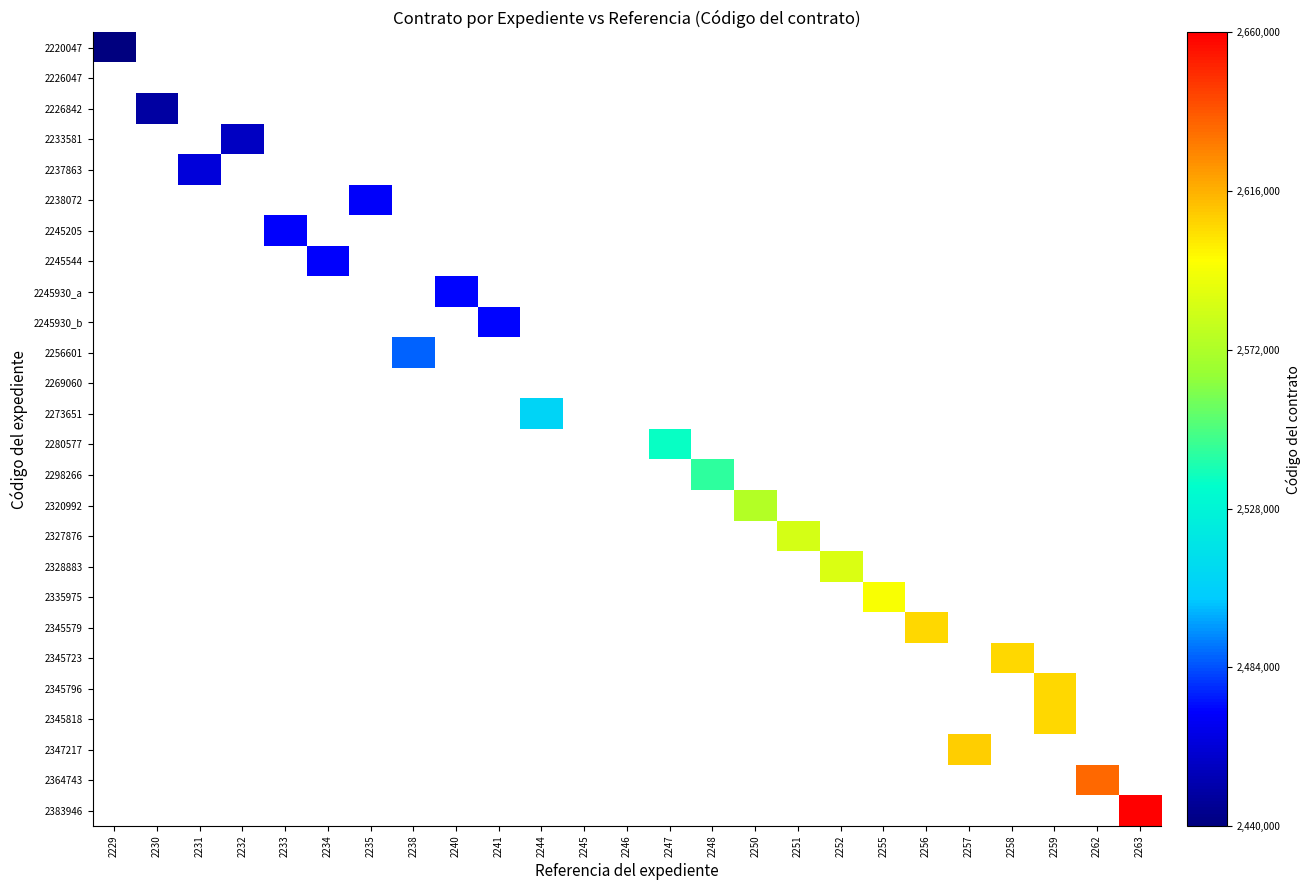

Reading right to left, transcribe all the data shown in this chart.

2220047: 2263=0	2262=0	2259=0	2258=0	2257=0	2256=0	2255=0	2252=0	2251=0	2250=0	2248=0	2247=0	2246=0	2245=0	2244=0	2241=0	2240=0	2238=0	2235=0	2234=0	2233=0	2232=0	2231=0	2230=0	2229=2440670
2226047: 2263=0	2262=0	2259=0	2258=0	2257=0	2256=0	2255=0	2252=0	2251=0	2250=0	2248=0	2247=0	2246=0	2245=0	2244=0	2241=0	2240=0	2238=0	2235=0	2234=0	2233=0	2232=0	2231=0	2230=0	2229=0
2226842: 2263=0	2262=0	2259=0	2258=0	2257=0	2256=0	2255=0	2252=0	2251=0	2250=0	2248=0	2247=0	2246=0	2245=0	2244=0	2241=0	2240=0	2238=0	2235=0	2234=0	2233=0	2232=0	2231=0	2230=2449200	2229=0
2233581: 2263=0	2262=0	2259=0	2258=0	2257=0	2256=0	2255=0	2252=0	2251=0	2250=0	2248=0	2247=0	2246=0	2245=0	2244=0	2241=0	2240=0	2238=0	2235=0	2234=0	2233=0	2232=2457123	2231=0	2230=0	2229=0
2237863: 2263=0	2262=0	2259=0	2258=0	2257=0	2256=0	2255=0	2252=0	2251=0	2250=0	2248=0	2247=0	2246=0	2245=0	2244=0	2241=0	2240=0	2238=0	2235=0	2234=0	2233=0	2232=0	2231=2462575	2230=0	2229=0
2238072: 2263=0	2262=0	2259=0	2258=0	2257=0	2256=0	2255=0	2252=0	2251=0	2250=0	2248=0	2247=0	2246=0	2245=0	2244=0	2241=0	2240=0	2238=0	2235=2470607	2234=0	2233=0	2232=0	2231=0	2230=0	2229=0
2245205: 2263=0	2262=0	2259=0	2258=0	2257=0	2256=0	2255=0	2252=0	2251=0	2250=0	2248=0	2247=0	2246=0	2245=0	2244=0	2241=0	2240=0	2238=0	2235=0	2234=0	2233=2471160	2232=0	2231=0	2230=0	2229=0
2245544: 2263=0	2262=0	2259=0	2258=0	2257=0	2256=0	2255=0	2252=0	2251=0	2250=0	2248=0	2247=0	2246=0	2245=0	2244=0	2241=0	2240=0	2238=0	2235=0	2234=2471449	2233=0	2232=0	2231=0	2230=0	2229=0
2245930_a: 2263=0	2262=0	2259=0	2258=0	2257=0	2256=0	2255=0	2252=0	2251=0	2250=0	2248=0	2247=0	2246=0	2245=0	2244=0	2241=0	2240=2471984	2238=0	2235=0	2234=0	2233=0	2232=0	2231=0	2230=0	2229=0
2245930_b: 2263=0	2262=0	2259=0	2258=0	2257=0	2256=0	2255=0	2252=0	2251=0	2250=0	2248=0	2247=0	2246=0	2245=0	2244=0	2241=2472046	2240=0	2238=0	2235=0	2234=0	2233=0	2232=0	2231=0	2230=0	2229=0
2256601: 2263=0	2262=0	2259=0	2258=0	2257=0	2256=0	2255=0	2252=0	2251=0	2250=0	2248=0	2247=0	2246=0	2245=0	2244=0	2241=0	2240=0	2238=2486942	2235=0	2234=0	2233=0	2232=0	2231=0	2230=0	2229=0
2269060: 2263=0	2262=0	2259=0	2258=0	2257=0	2256=0	2255=0	2252=0	2251=0	2250=0	2248=0	2247=0	2246=0	2245=0	2244=0	2241=0	2240=0	2238=0	2235=0	2234=0	2233=0	2232=0	2231=0	2230=0	2229=0
2273651: 2263=0	2262=0	2259=0	2258=0	2257=0	2256=0	2255=0	2252=0	2251=0	2250=0	2248=0	2247=0	2246=0	2245=0	2244=2508422	2241=0	2240=0	2238=0	2235=0	2234=0	2233=0	2232=0	2231=0	2230=0	2229=0
2280577: 2263=0	2262=0	2259=0	2258=0	2257=0	2256=0	2255=0	2252=0	2251=0	2250=0	2248=0	2247=2535495	2246=0	2245=0	2244=0	2241=0	2240=0	2238=0	2235=0	2234=0	2233=0	2232=0	2231=0	2230=0	2229=0
2298266: 2263=0	2262=0	2259=0	2258=0	2257=0	2256=0	2255=0	2252=0	2251=0	2250=0	2248=2543237	2247=0	2246=0	2245=0	2244=0	2241=0	2240=0	2238=0	2235=0	2234=0	2233=0	2232=0	2231=0	2230=0	2229=0
2320992: 2263=0	2262=0	2259=0	2258=0	2257=0	2256=0	2255=0	2252=0	2251=0	2250=2573947	2248=0	2247=0	2246=0	2245=0	2244=0	2241=0	2240=0	2238=0	2235=0	2234=0	2233=0	2232=0	2231=0	2230=0	2229=0
2327876: 2263=0	2262=0	2259=0	2258=0	2257=0	2256=0	2255=0	2252=0	2251=2584330	2250=0	2248=0	2247=0	2246=0	2245=0	2244=0	2241=0	2240=0	2238=0	2235=0	2234=0	2233=0	2232=0	2231=0	2230=0	2229=0
2328883: 2263=0	2262=0	2259=0	2258=0	2257=0	2256=0	2255=0	2252=2585870	2251=0	2250=0	2248=0	2247=0	2246=0	2245=0	2244=0	2241=0	2240=0	2238=0	2235=0	2234=0	2233=0	2232=0	2231=0	2230=0	2229=0
2335975: 2263=0	2262=0	2259=0	2258=0	2257=0	2256=0	2255=2595026	2252=0	2251=0	2250=0	2248=0	2247=0	2246=0	2245=0	2244=0	2241=0	2240=0	2238=0	2235=0	2234=0	2233=0	2232=0	2231=0	2230=0	2229=0
2345579: 2263=0	2262=0	2259=0	2258=0	2257=0	2256=2606123	2255=0	2252=0	2251=0	2250=0	2248=0	2247=0	2246=0	2245=0	2244=0	2241=0	2240=0	2238=0	2235=0	2234=0	2233=0	2232=0	2231=0	2230=0	2229=0
2345723: 2263=0	2262=0	2259=0	2258=2606147	2257=0	2256=0	2255=0	2252=0	2251=0	2250=0	2248=0	2247=0	2246=0	2245=0	2244=0	2241=0	2240=0	2238=0	2235=0	2234=0	2233=0	2232=0	2231=0	2230=0	2229=0
2345796: 2263=0	2262=0	2259=2606178	2258=0	2257=0	2256=0	2255=0	2252=0	2251=0	2250=0	2248=0	2247=0	2246=0	2245=0	2244=0	2241=0	2240=0	2238=0	2235=0	2234=0	2233=0	2232=0	2231=0	2230=0	2229=0
2345818: 2263=0	2262=0	2259=2606196	2258=0	2257=0	2256=0	2255=0	2252=0	2251=0	2250=0	2248=0	2247=0	2246=0	2245=0	2244=0	2241=0	2240=0	2238=0	2235=0	2234=0	2233=0	2232=0	2231=0	2230=0	2229=0
2347217: 2263=0	2262=0	2259=0	2258=0	2257=2608545	2256=0	2255=0	2252=0	2251=0	2250=0	2248=0	2247=0	2246=0	2245=0	2244=0	2241=0	2240=0	2238=0	2235=0	2234=0	2233=0	2232=0	2231=0	2230=0	2229=0
2364743: 2263=0	2262=2634151	2259=0	2258=0	2257=0	2256=0	2255=0	2252=0	2251=0	2250=0	2248=0	2247=0	2246=0	2245=0	2244=0	2241=0	2240=0	2238=0	2235=0	2234=0	2233=0	2232=0	2231=0	2230=0	2229=0
2383946: 2263=2659723	2262=0	2259=0	2258=0	2257=0	2256=0	2255=0	2252=0	2251=0	2250=0	2248=0	2247=0	2246=0	2245=0	2244=0	2241=0	2240=0	2238=0	2235=0	2234=0	2233=0	2232=0	2231=0	2230=0	2229=0